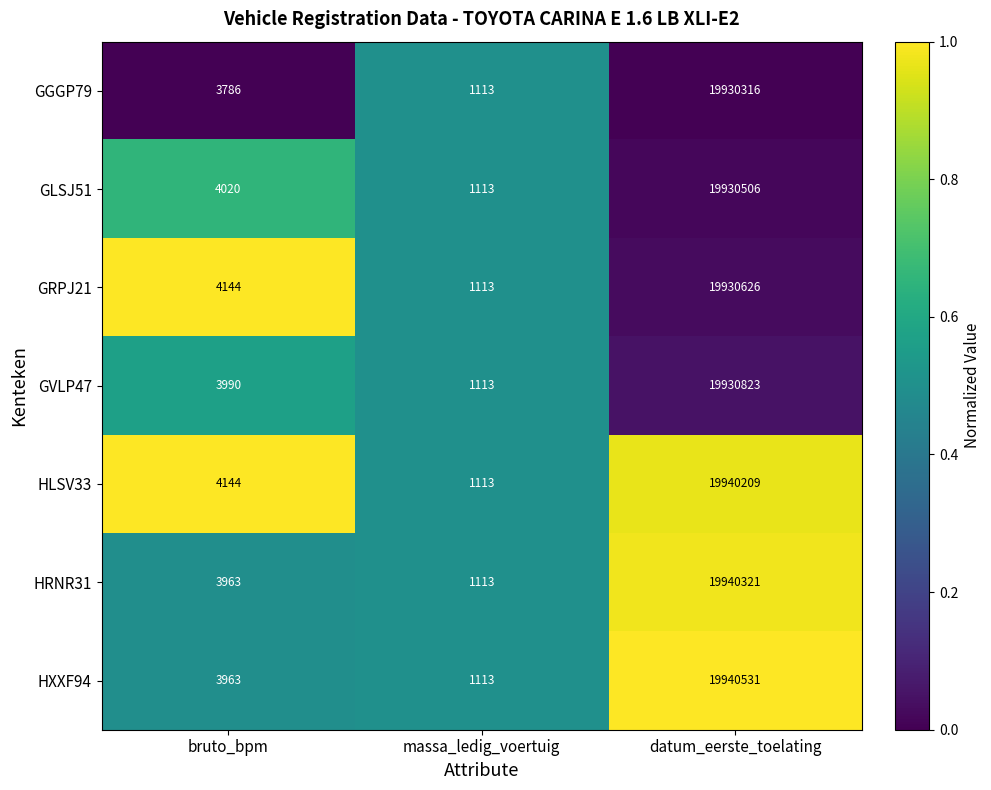

What is the greatest value displayed?

19940531